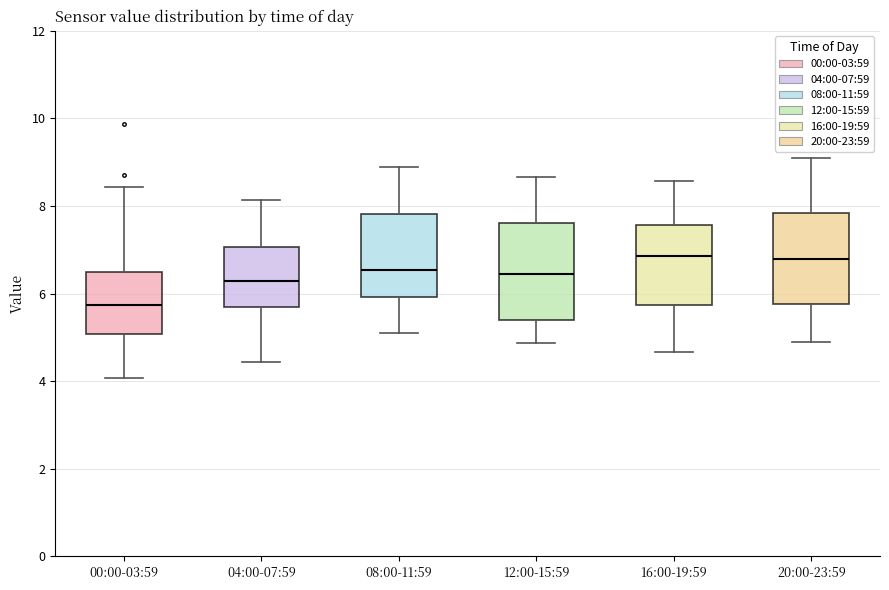

Reading left to right, read every box against the y-axis: the position of its median line, the range the box covers, and the ends of its whiskers. The values are not printed on the chart, so give them approximately, as read against the axis.

00:00-03:59: median 5.8, box 5.0 to 6.4, whiskers 4.0 to 8.4
04:00-07:59: median 6.2, box 5.6 to 7.0, whiskers 4.4 to 8.2
08:00-11:59: median 6.6, box 6.0 to 7.8, whiskers 5.2 to 9.0
12:00-15:59: median 6.4, box 5.4 to 7.6, whiskers 4.8 to 8.6
16:00-19:59: median 6.8, box 5.8 to 7.6, whiskers 4.6 to 8.6
20:00-23:59: median 6.8, box 5.8 to 7.8, whiskers 5.0 to 9.2